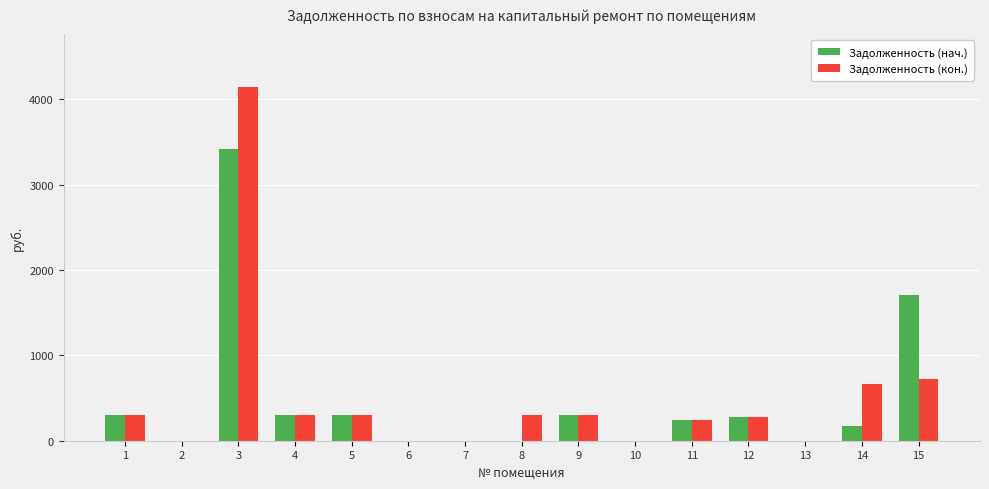

Is it true that Задолженность (кон.) equals 0.0 at 2?

True